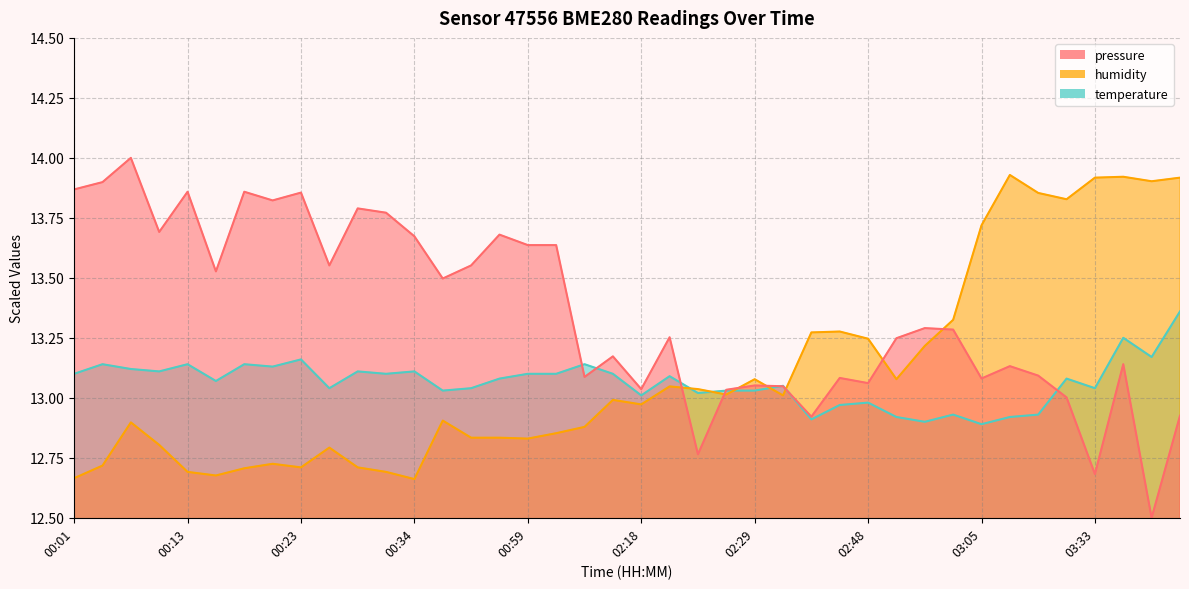

True or false: pressure has a value of 22.4 at 00:16.

False